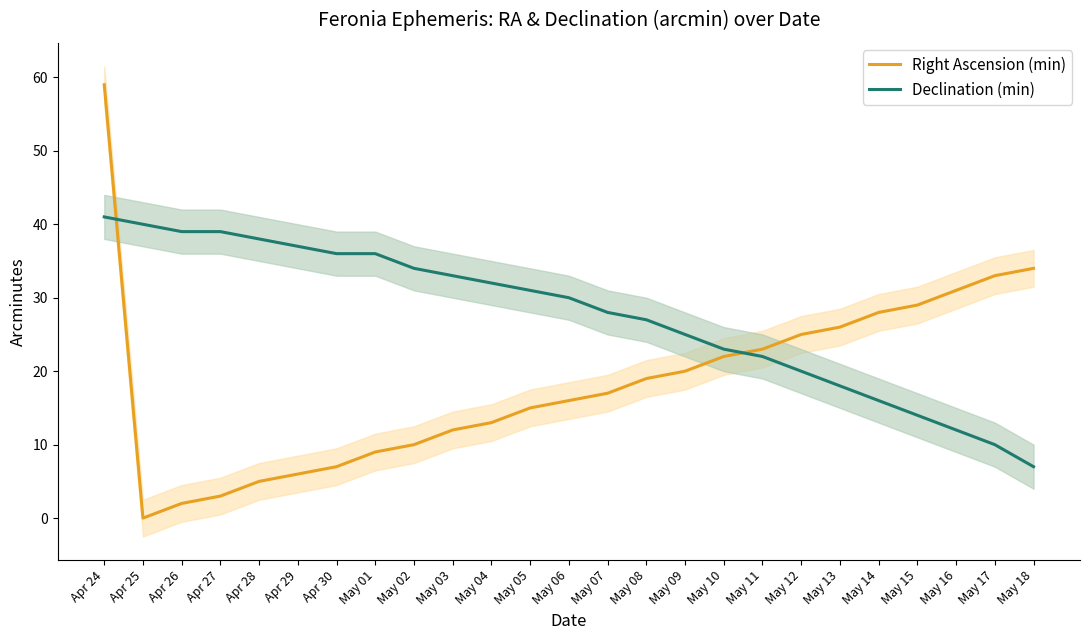

What is the difference between the Declination (min) values at Apr 25 and May 02?

6